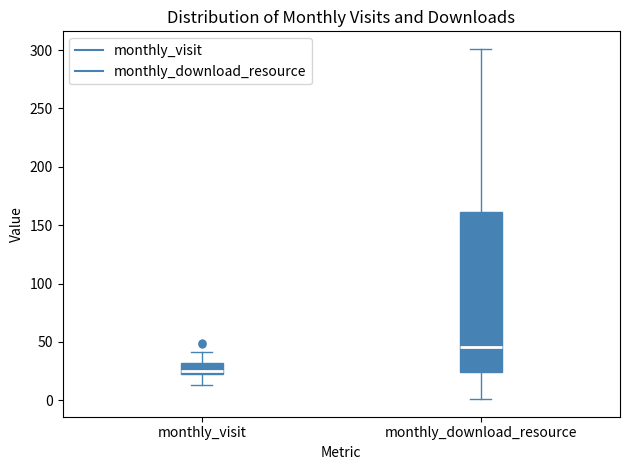

Which box has the lowest median line?

monthly_visit